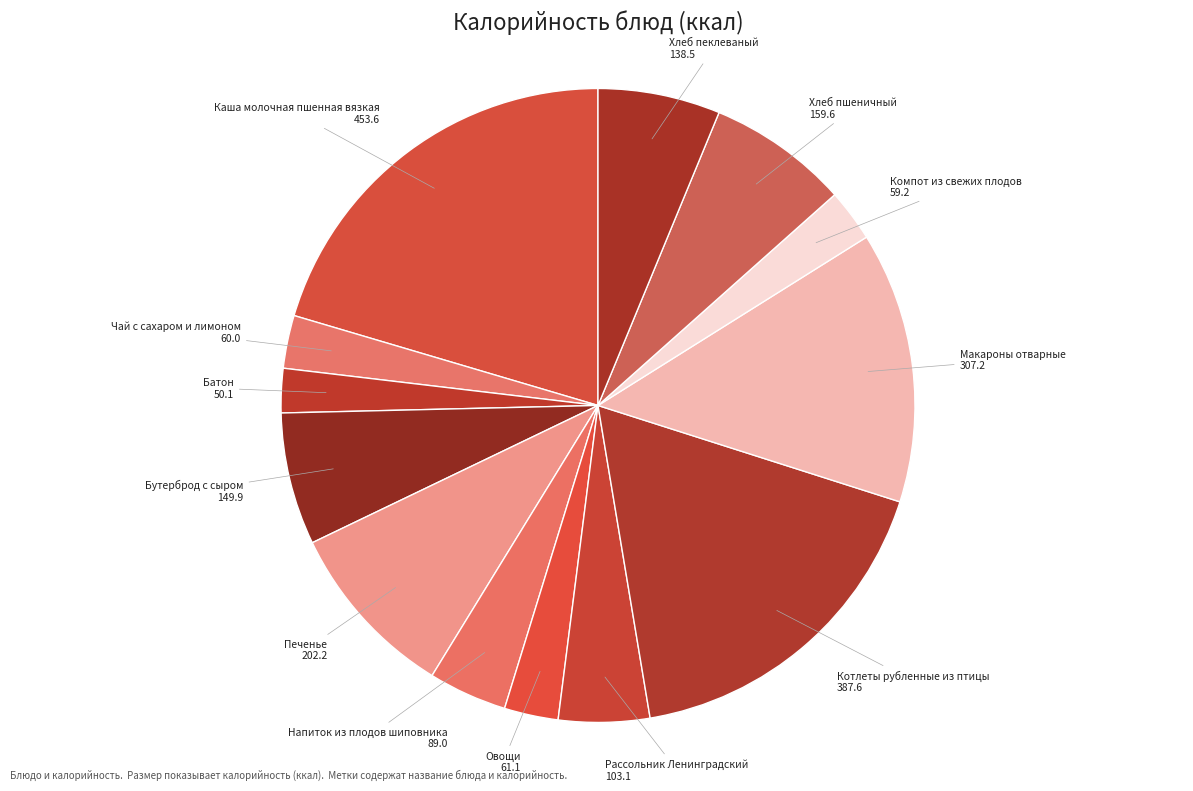

To the nearest percent, what is the difference between the largest and smallest slice percentages?

18%